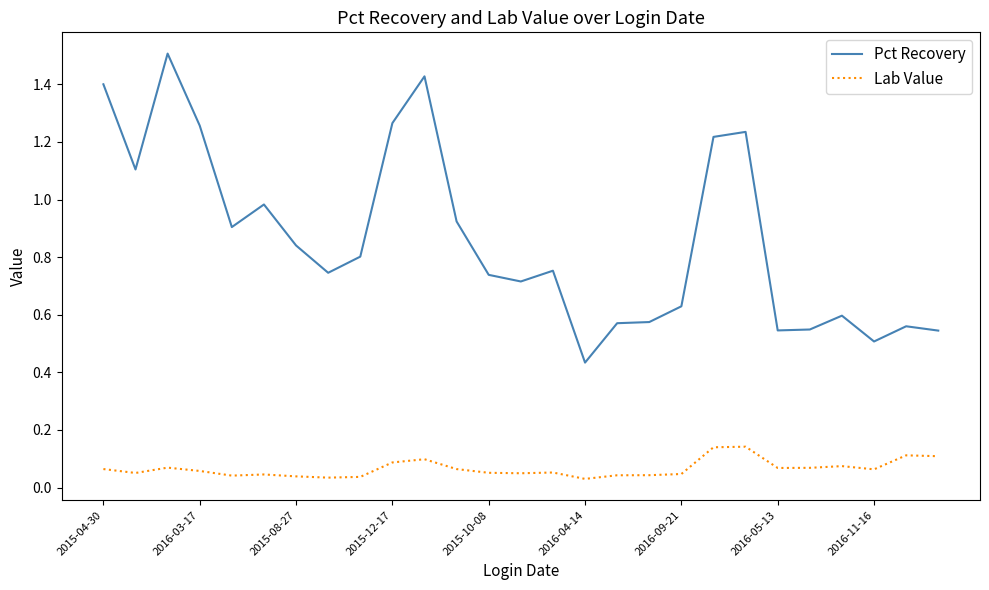

Which series has the largest range (max minus min)?

Pct Recovery